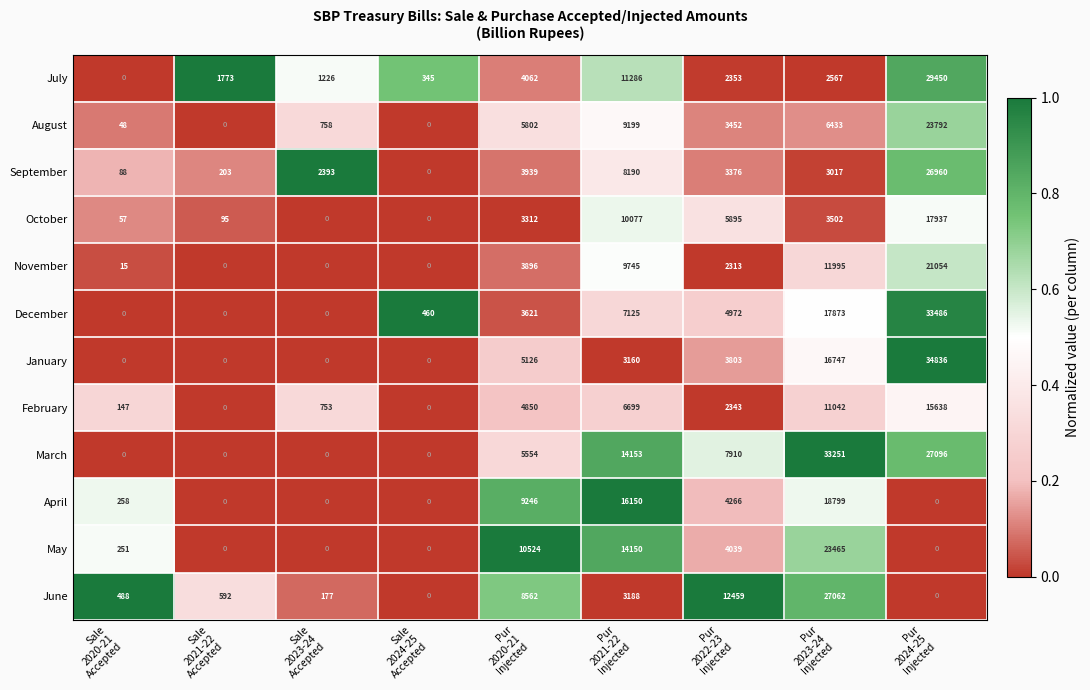

What is the average value of the December series?

7504